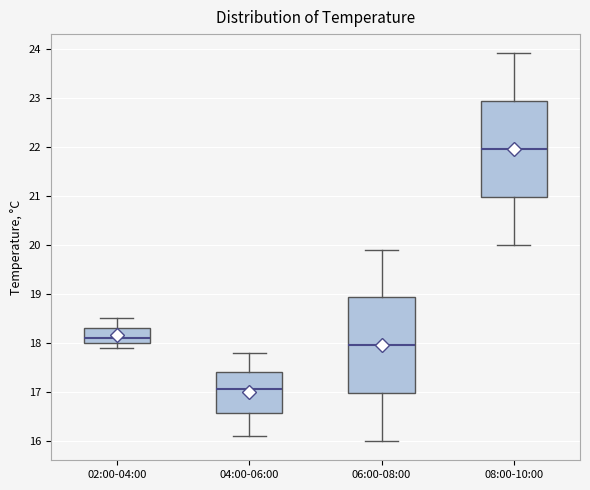

Which box's median line is the highest?

08:00-10:00